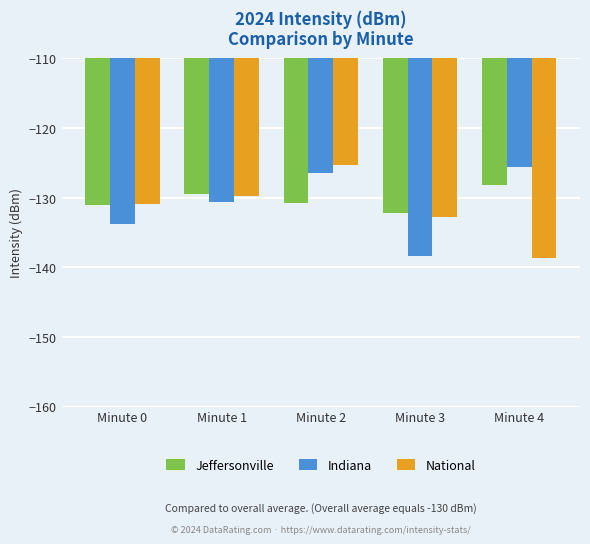

What is the spread (max minus min) of values at Minute 3?

6.1